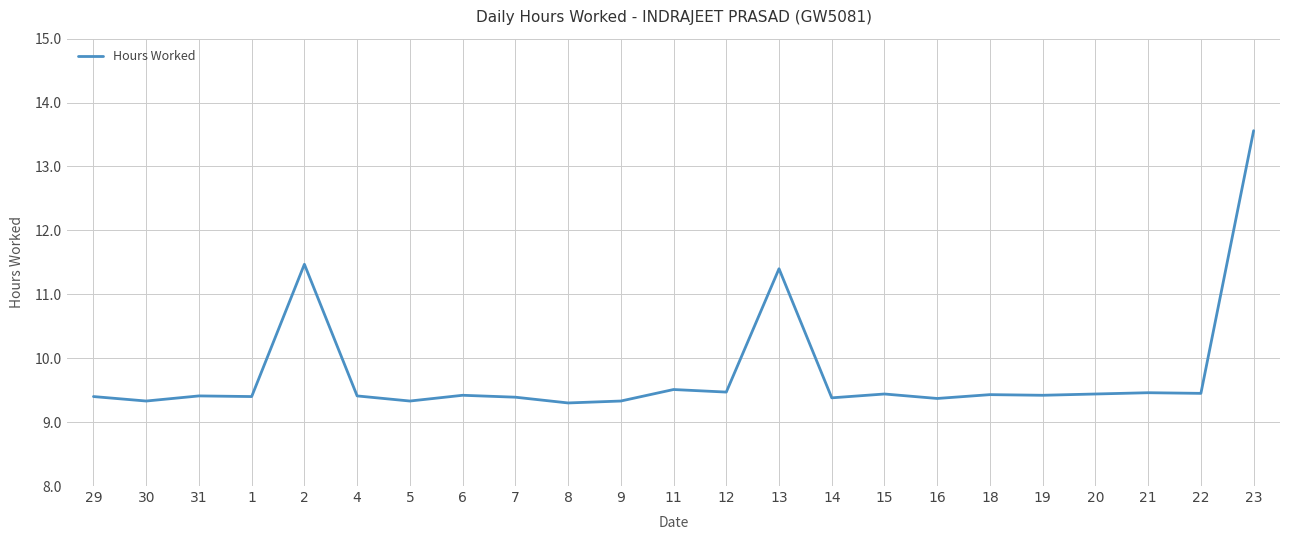

What is the minimum value shown in the chart?

9.3